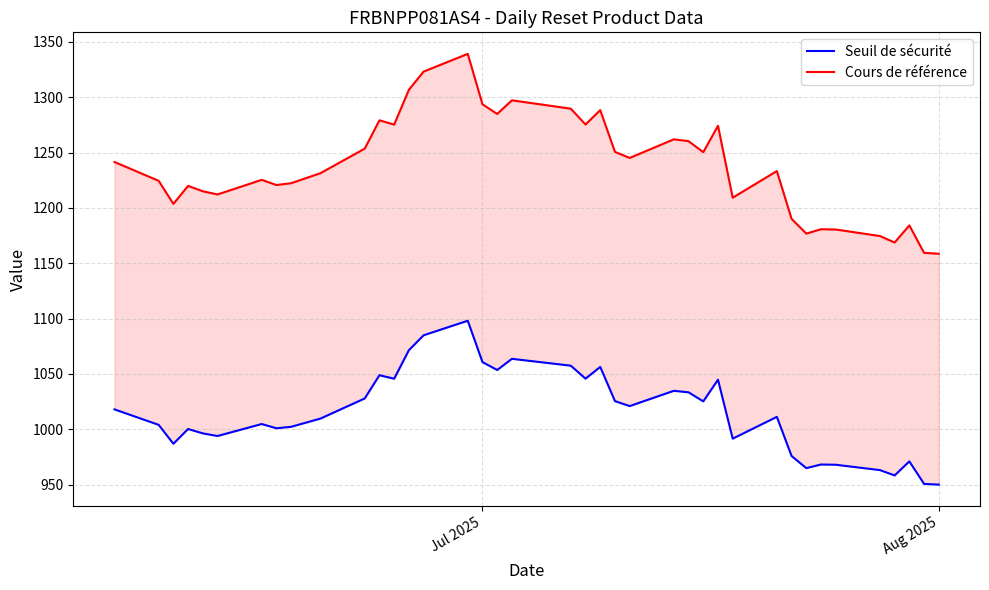

The value of Cours de référence at Aug 2025 is 1942.5. True or false?

False